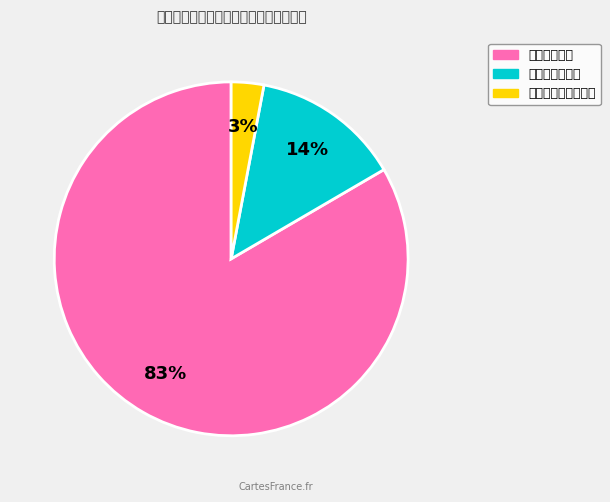

To the nearest percent, what is the combined percentage of 商品和服务支出 and 对个人和家庭的补助?

17%